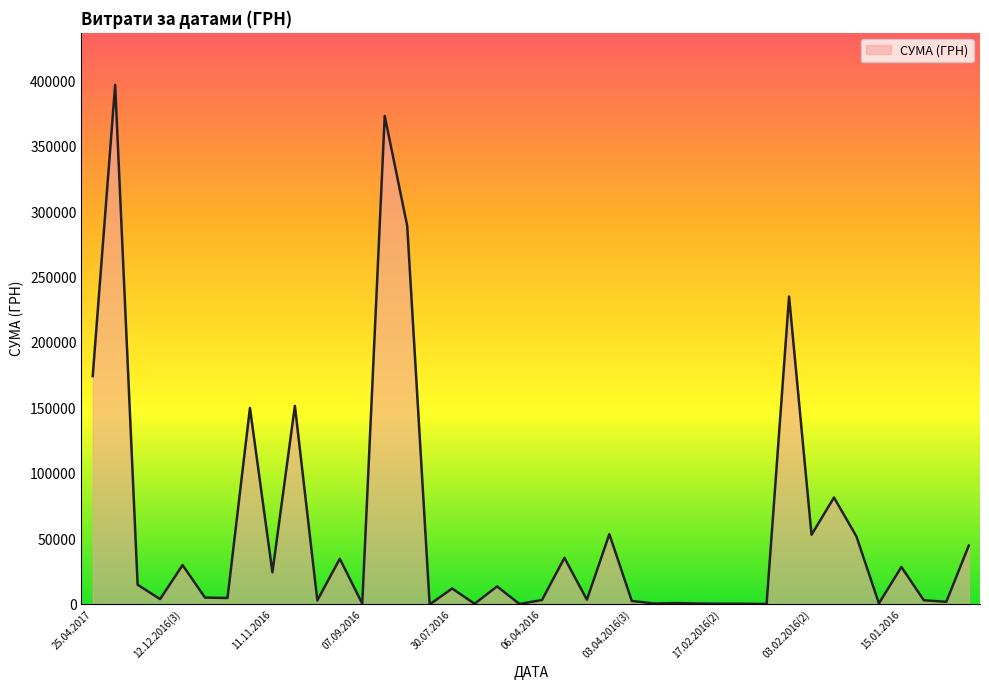

What is the average value?

57288.2